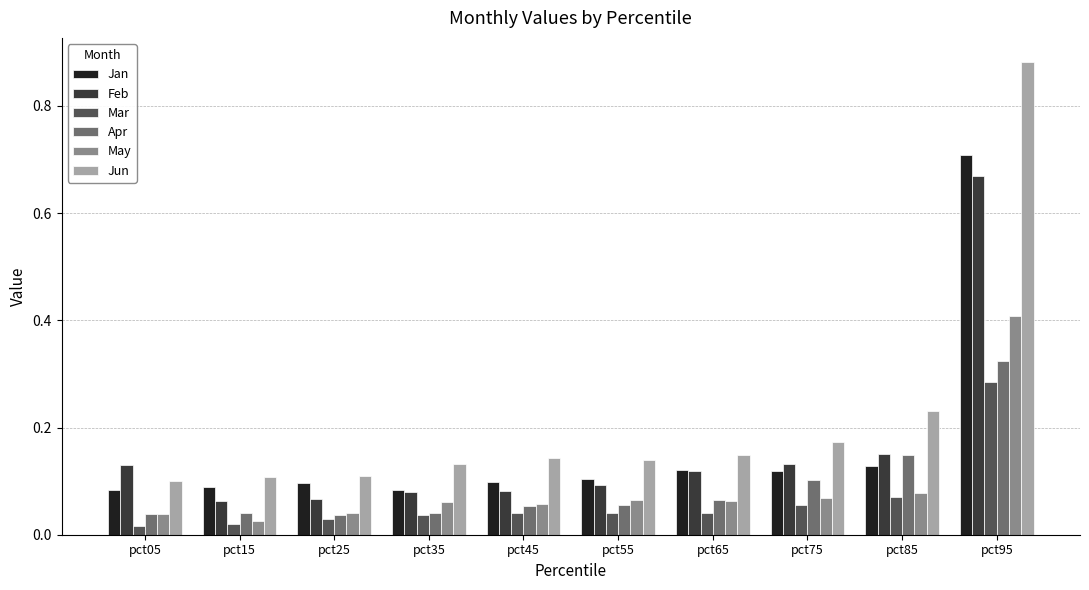

True or false: Feb has a value of 0.1 at pct05.

True